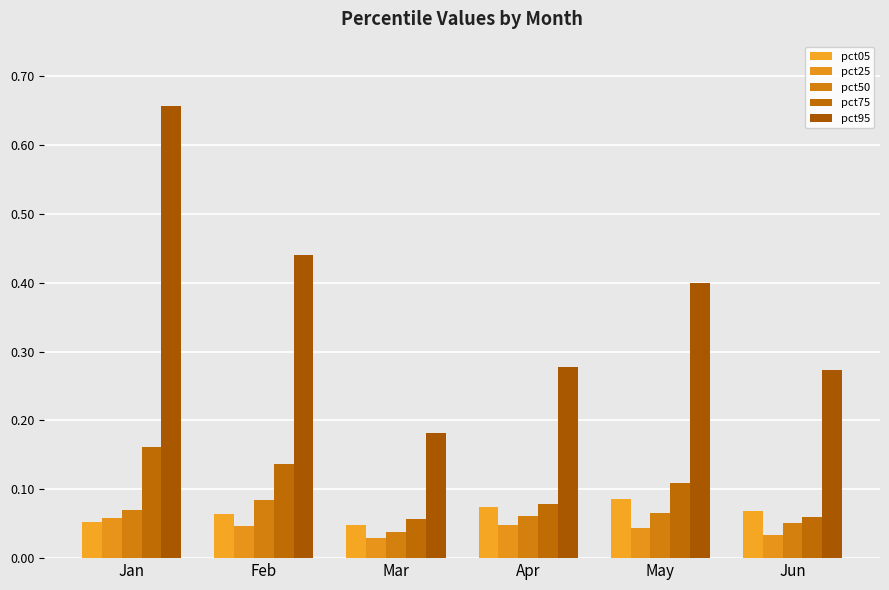

Which series has the largest total across all categories?

pct95